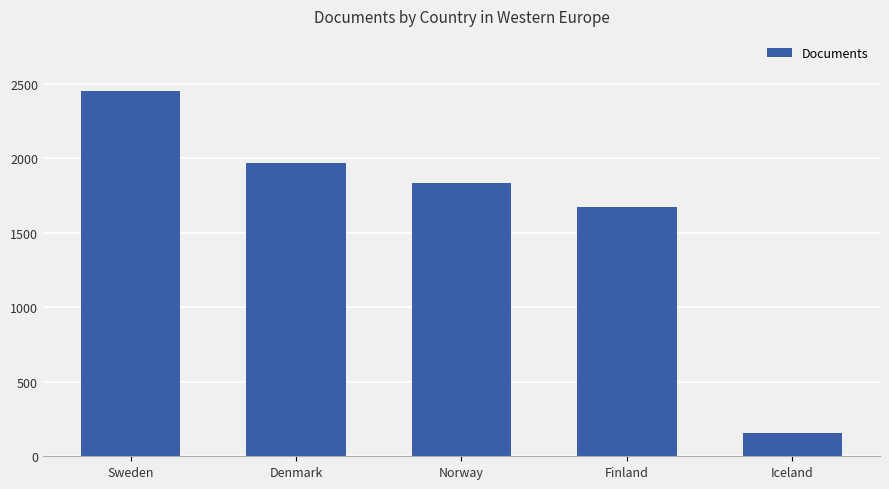

Reading left to right, list all the values displayed in this chart.

2455	1968	1837	1674	153